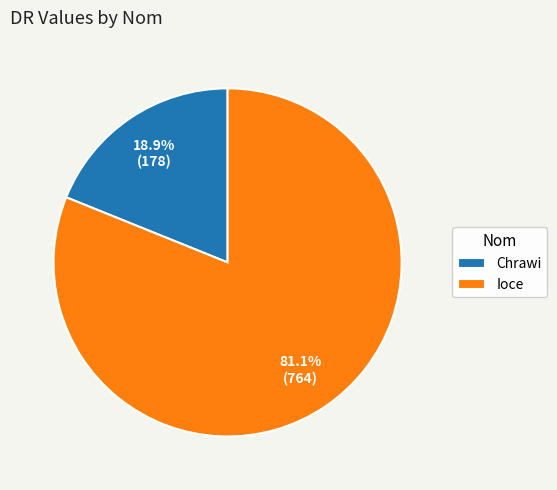

How many segments does this pie chart have?

2